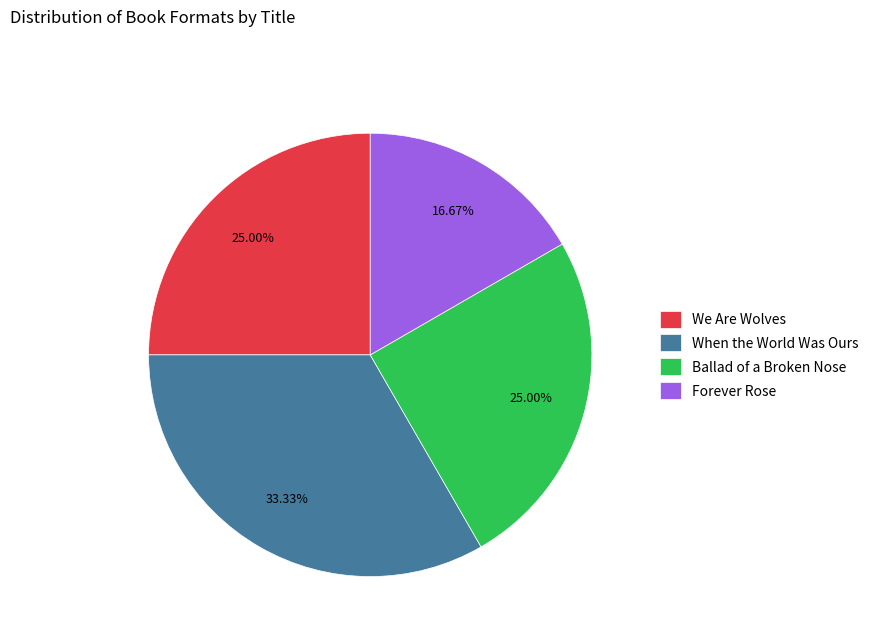

What portion of the pie excludes Ballad of a Broken Nose?

75.0%